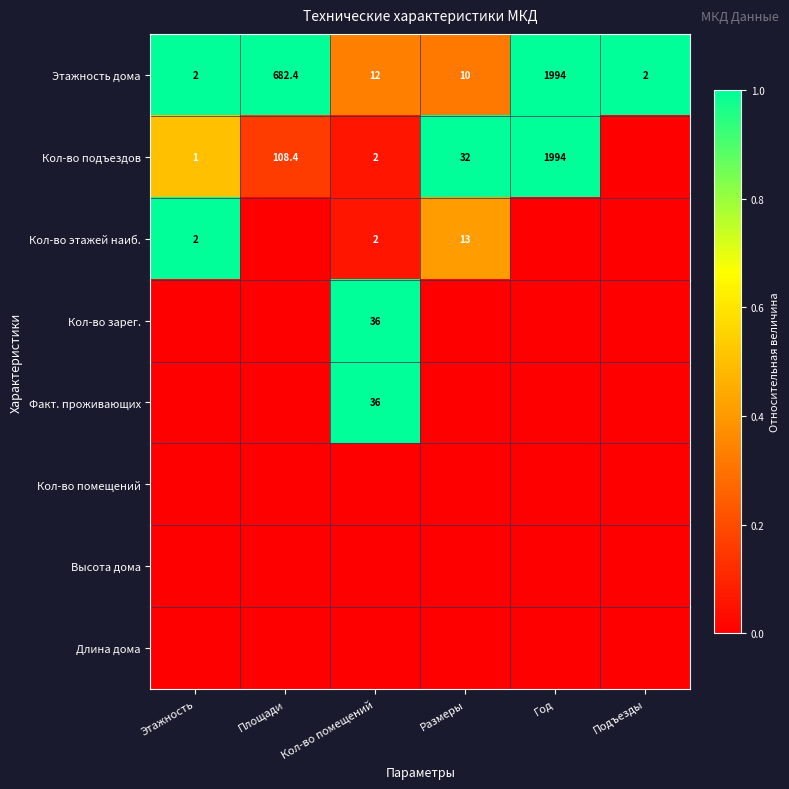

Is it true that Кол-во подъездов equals 108.4 at Площади?

True